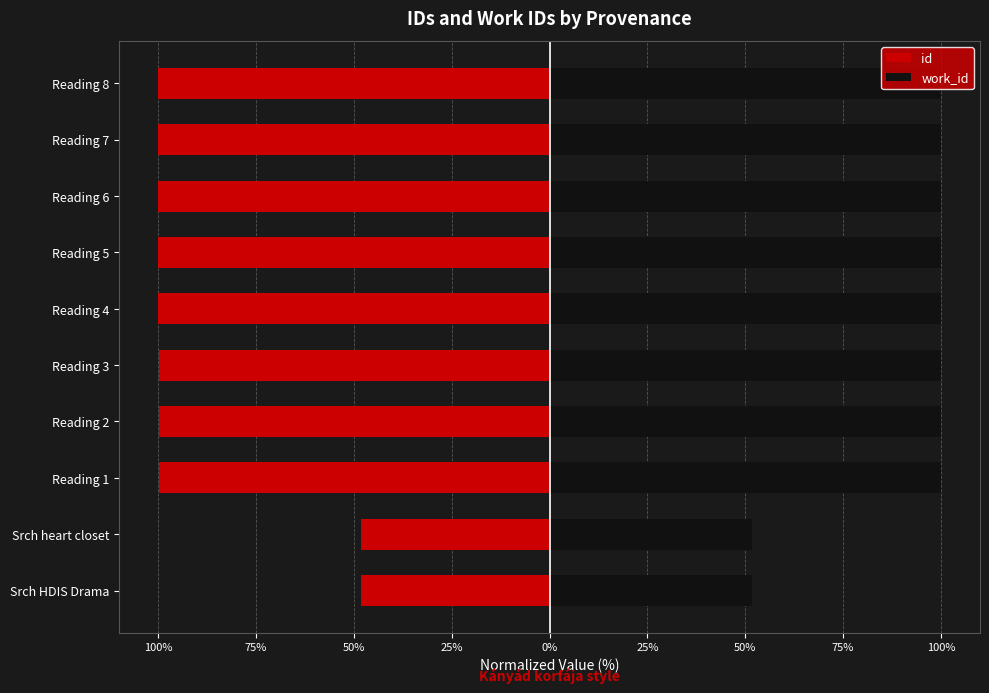

Is it true that work_id equals 100.0 at Reading 8?

True